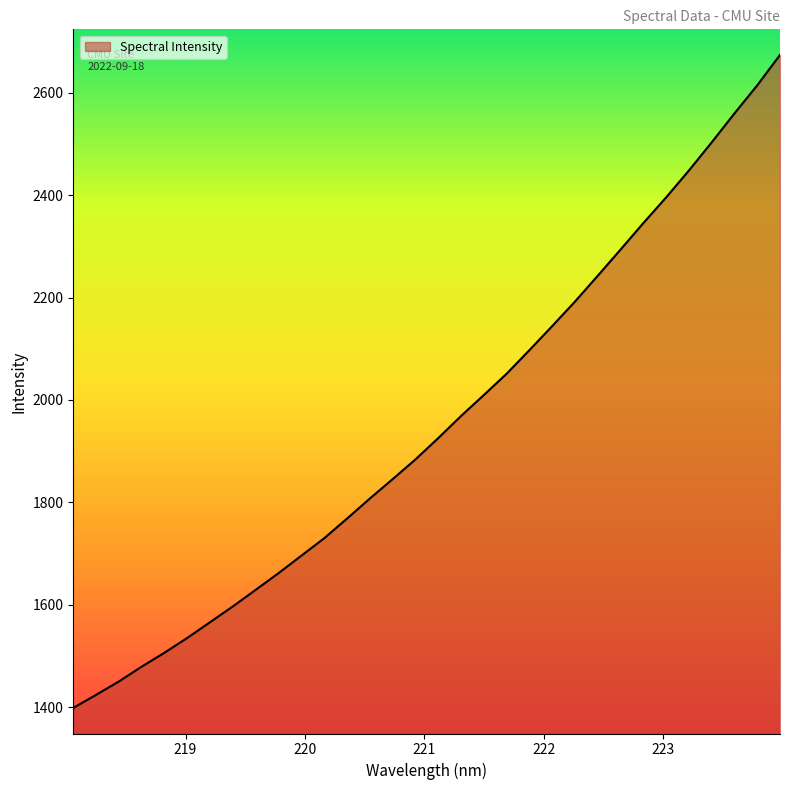

What is the maximum value shown in the chart?

2673.8